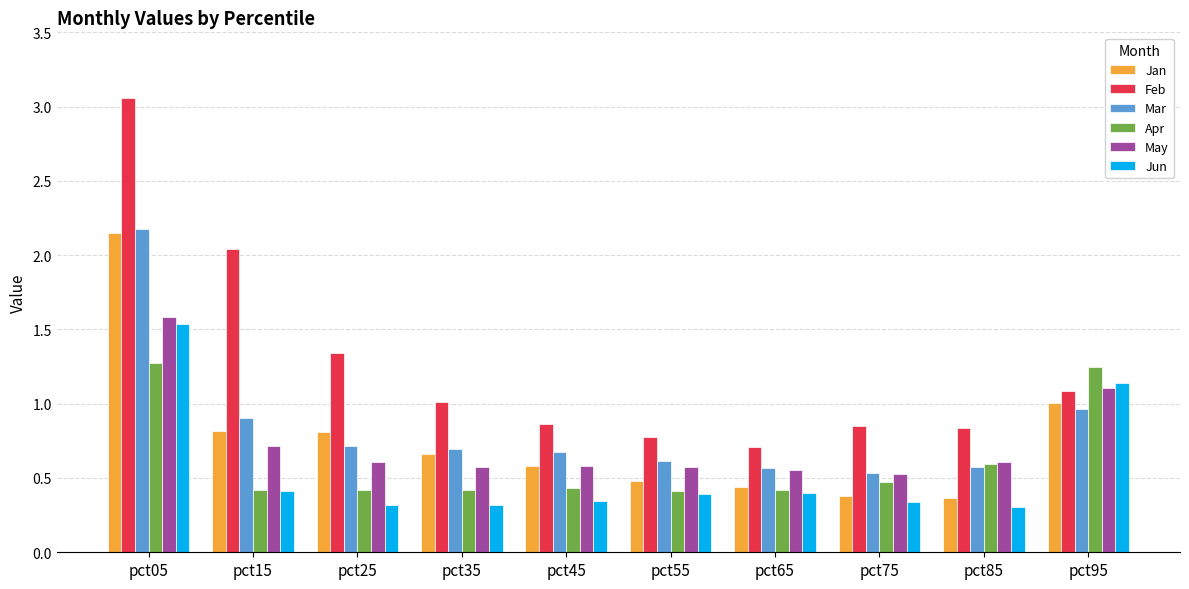

What is the sum of all Mar values?

8.4